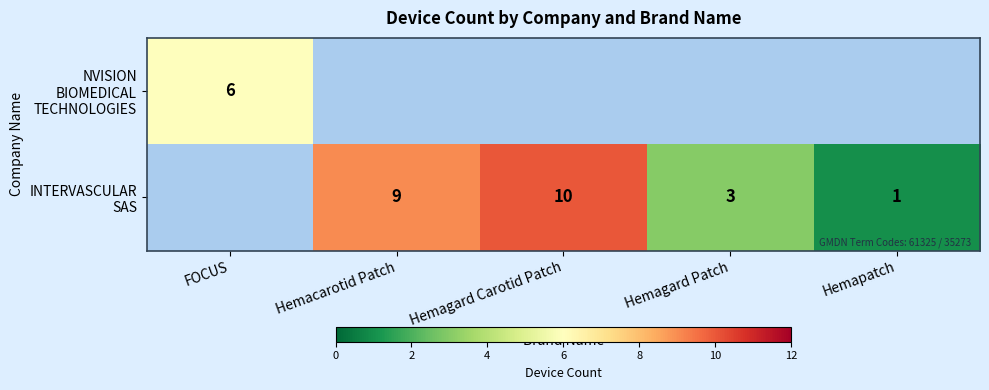

True or false: NVISION BIOMEDICAL TECHNOLOGIES has a value of 8.7 at FOCUS.

False